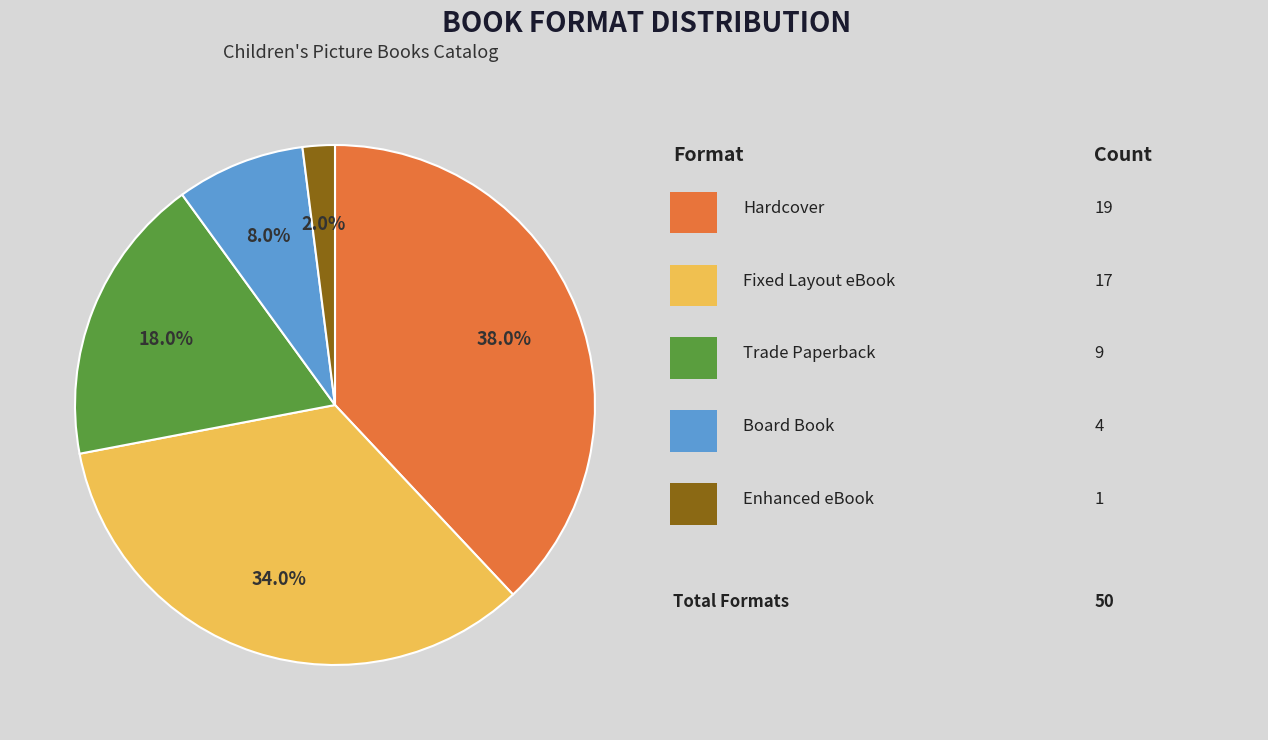

Is there a majority slice in this chart?

No